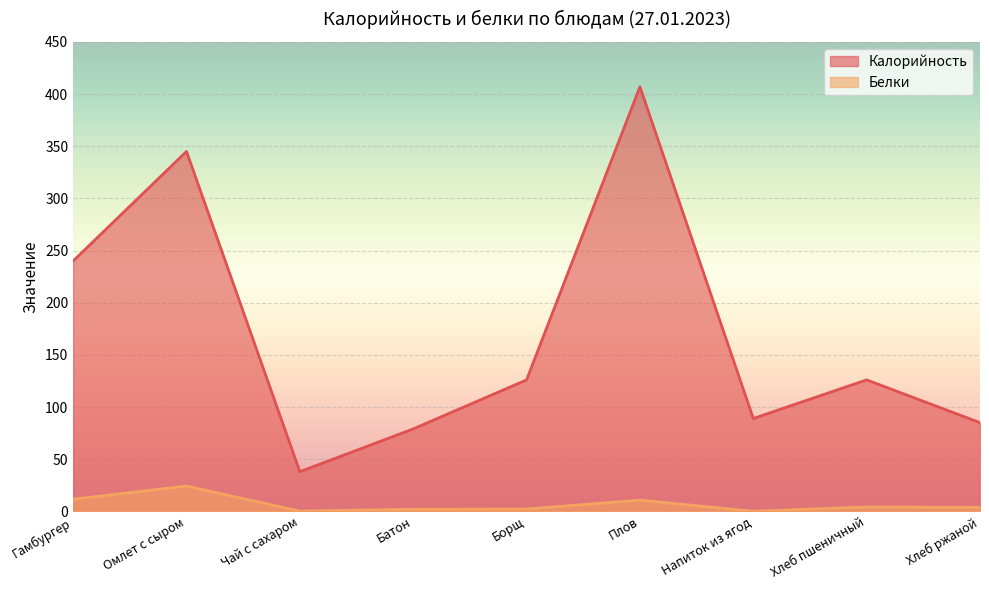

What are all the series names shown in the legend?

Калорийность, Белки